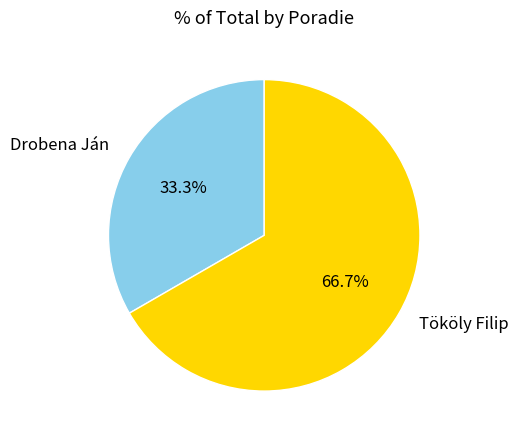

Between Drobena Ján and Tököly Filip, which is larger?

Tököly Filip